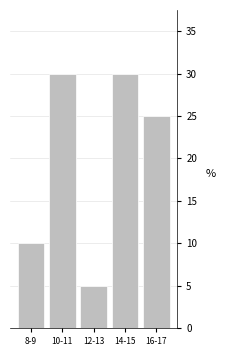

Reading left to right, list all the values displayed in this chart.

10	30	5	30	25